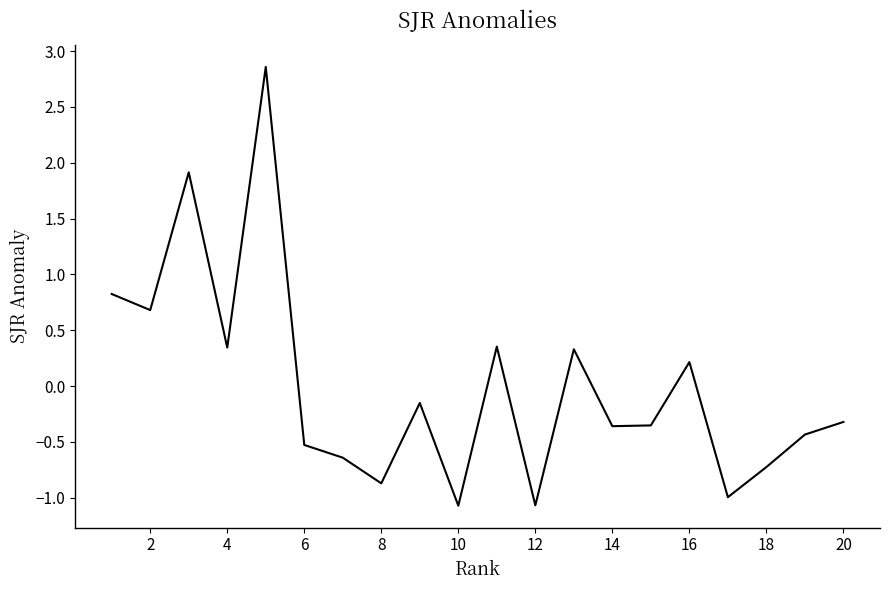

What is the minimum value shown in the chart?

-1.1